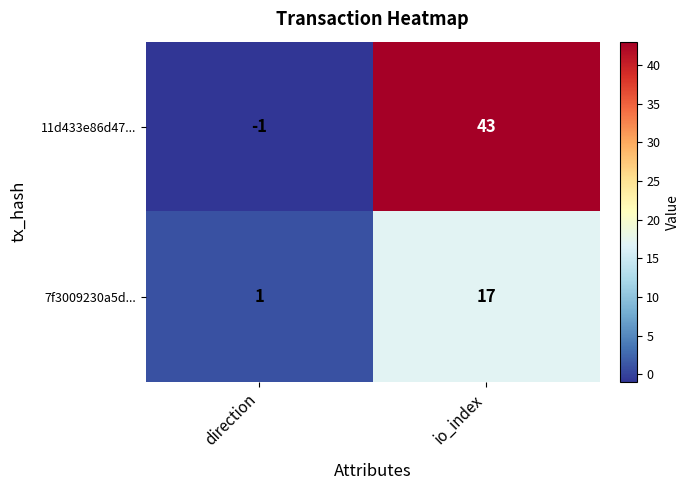

Where is 11d433e86d47... nearest to the value 21?

direction